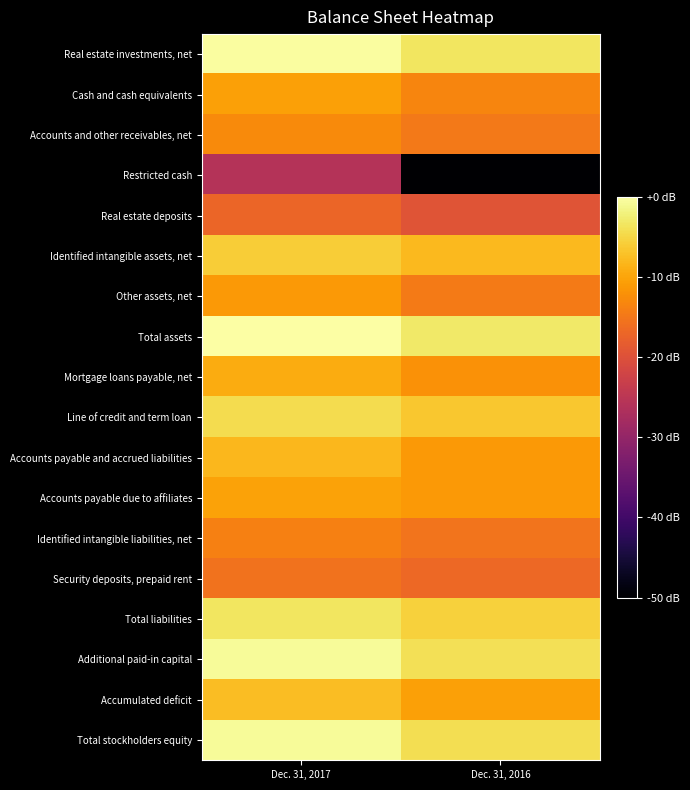

Reading left to right, what are all the values shown in this chart?

Real estate investments, net: Dec. 31, 2017=-0.3	Dec. 31, 2016=-3.5
Cash and cash equivalents: Dec. 31, 2017=-10.5	Dec. 31, 2016=-13.4
Accounts and other receivables, net: Dec. 31, 2017=-12.8	Dec. 31, 2016=-14.8
Restricted cash: Dec. 31, 2017=-25.8	Dec. 31, 2016=-50.0
Real estate deposits: Dec. 31, 2017=-17.2	Dec. 31, 2016=-19.5
Identified intangible assets, net: Dec. 31, 2017=-5.9	Dec. 31, 2016=-8.0
Other assets, net: Dec. 31, 2017=-11.3	Dec. 31, 2016=-14.6
Total assets: Dec. 31, 2017=0.0	Dec. 31, 2016=-3.0
Mortgage loans payable, net: Dec. 31, 2017=-9.3	Dec. 31, 2016=-12.0
Line of credit and term loan: Dec. 31, 2017=-4.4	Dec. 31, 2016=-6.6
Accounts payable and accrued liabilities: Dec. 31, 2017=-8.0	Dec. 31, 2016=-11.2
Accounts payable due to affiliates: Dec. 31, 2017=-10.2	Dec. 31, 2016=-11.2
Identified intangible liabilities, net: Dec. 31, 2017=-14.1	Dec. 31, 2016=-15.3
Security deposits, prepaid rent: Dec. 31, 2017=-15.5	Dec. 31, 2016=-16.7
Total liabilities: Dec. 31, 2017=-3.3	Dec. 31, 2016=-5.6
Additional paid-in capital: Dec. 31, 2017=-0.6	Dec. 31, 2016=-3.9
Accumulated deficit: Dec. 31, 2017=-7.5	Dec. 31, 2016=-10.5
Total stockholders equity: Dec. 31, 2017=-0.8	Dec. 31, 2016=-4.1